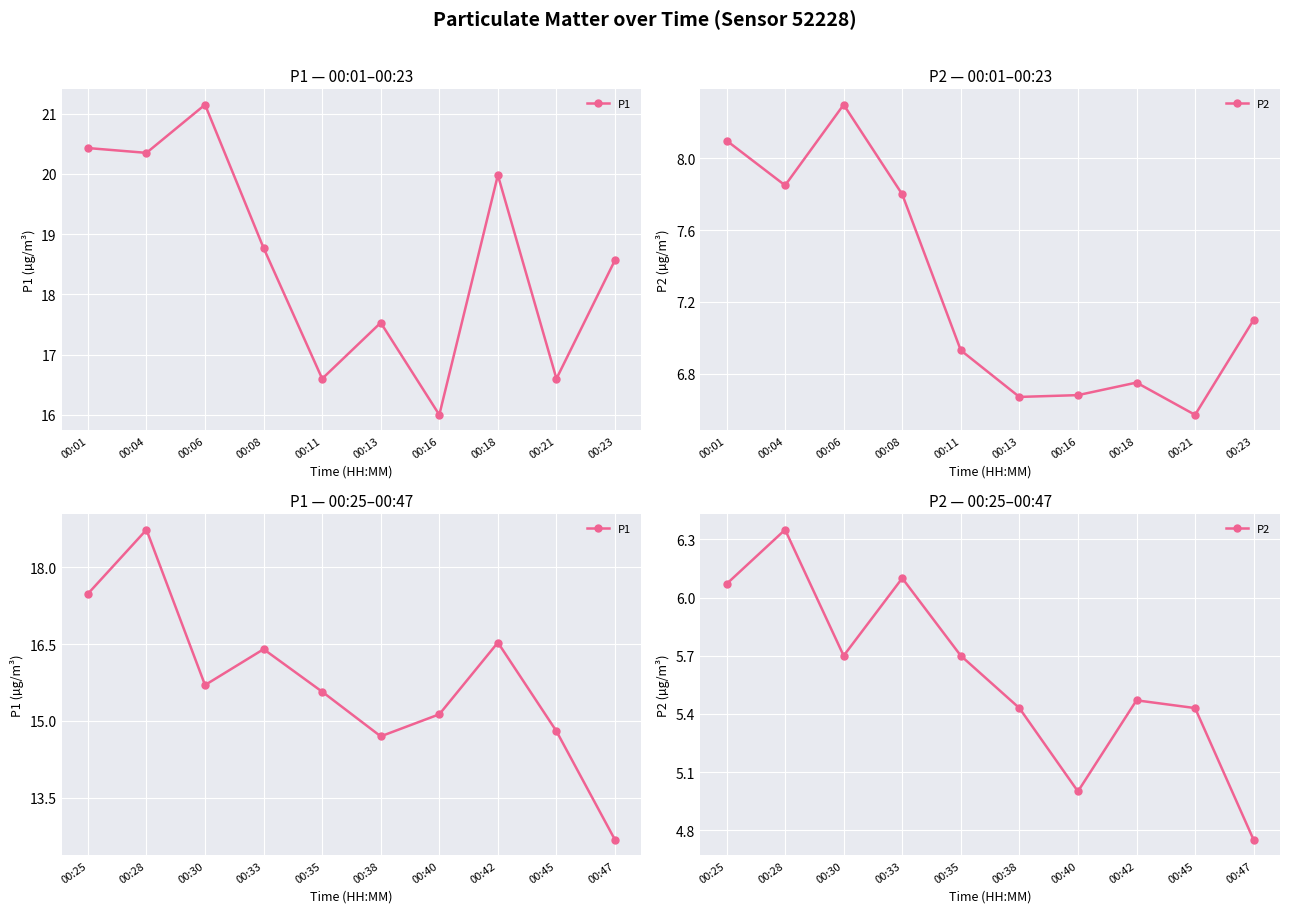

In P2, how many points are higher than both neighbors (excluding endpoints)?

3